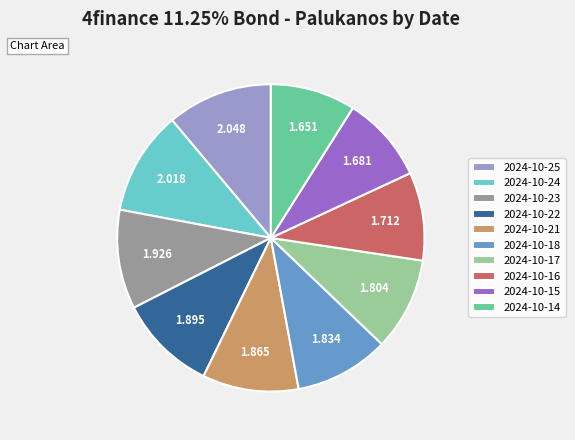

Count the number of slices in the pie.

10